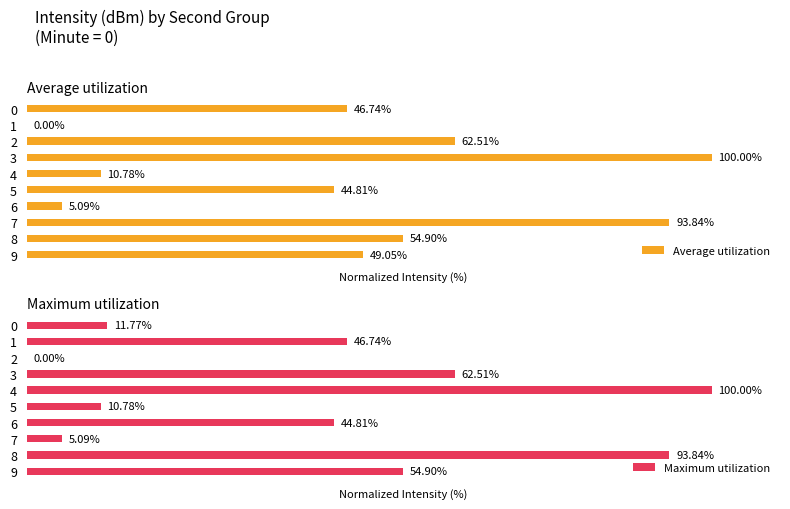

Where is Average utilization nearest to the value 50?

9